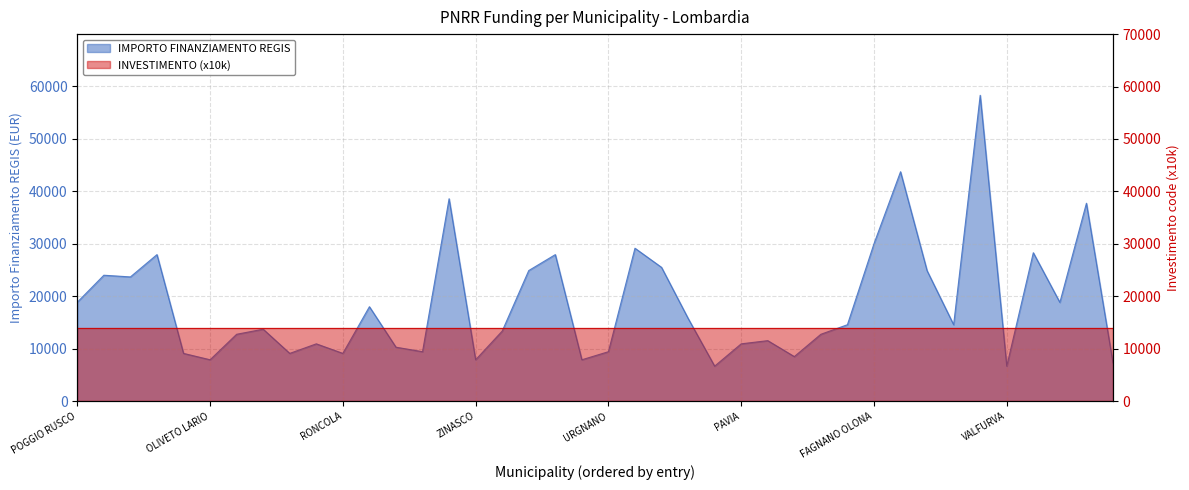

What is the sum of the values at MONTALTO PAVESE and MOTTA VISCONTI?

50098